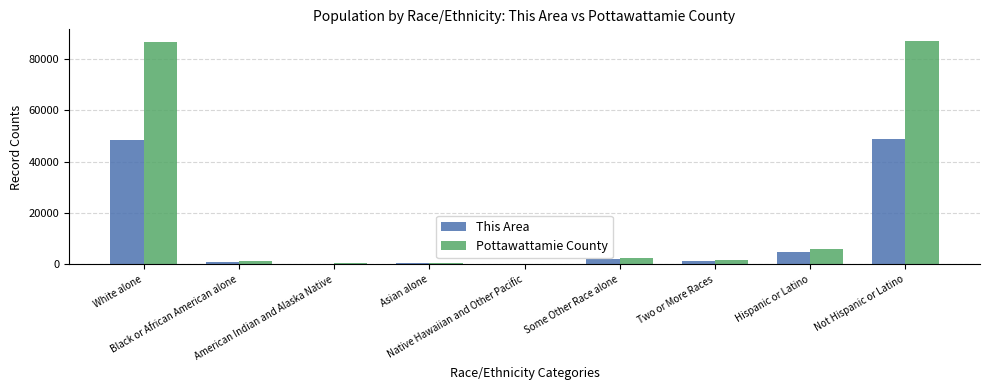

How many categories are shown in the chart?

9